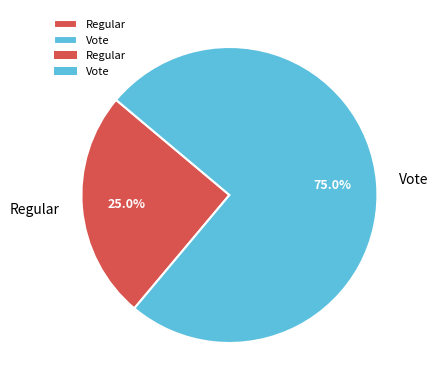

Which slice is the largest?

Vote